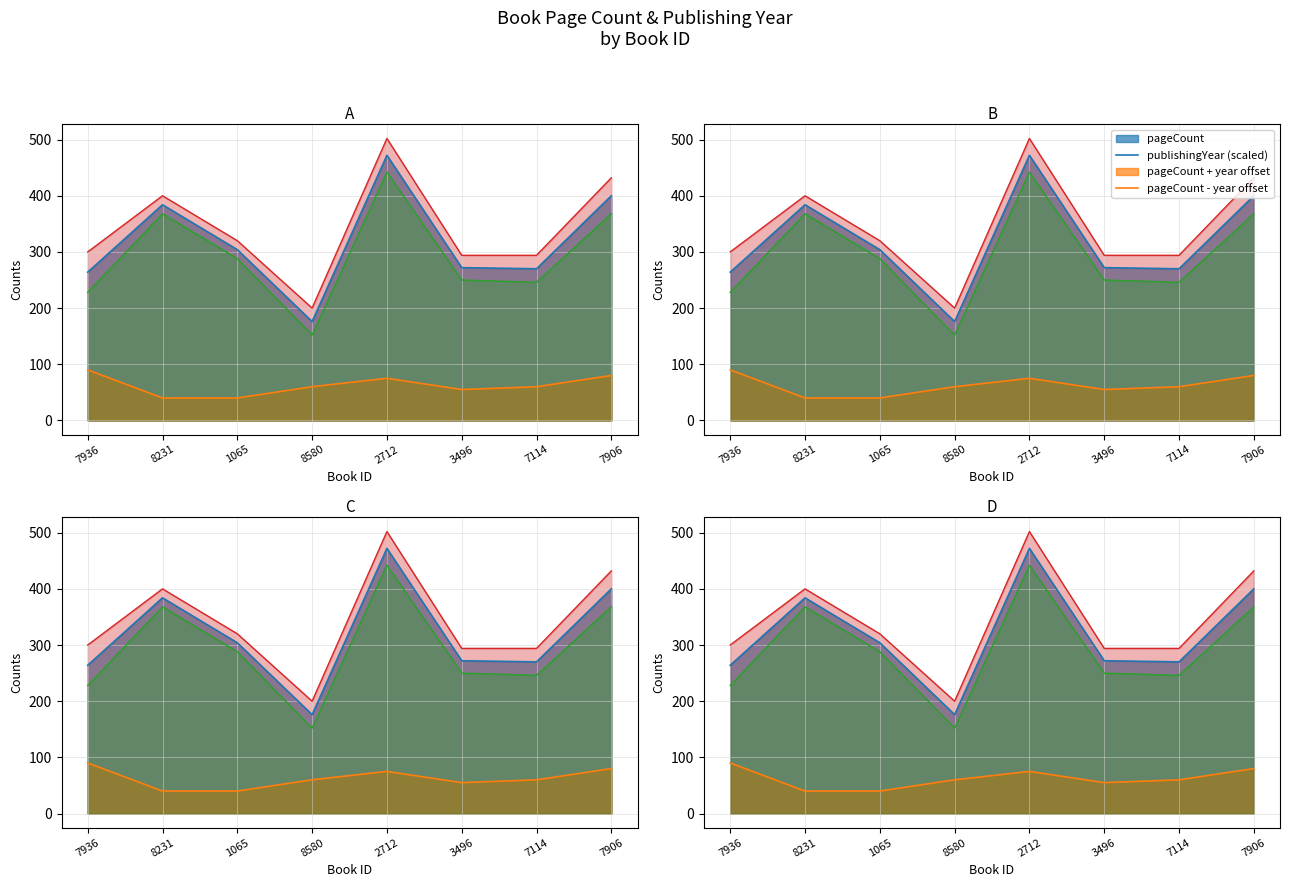

How many interior local valleys does the publishingYear series have?

1